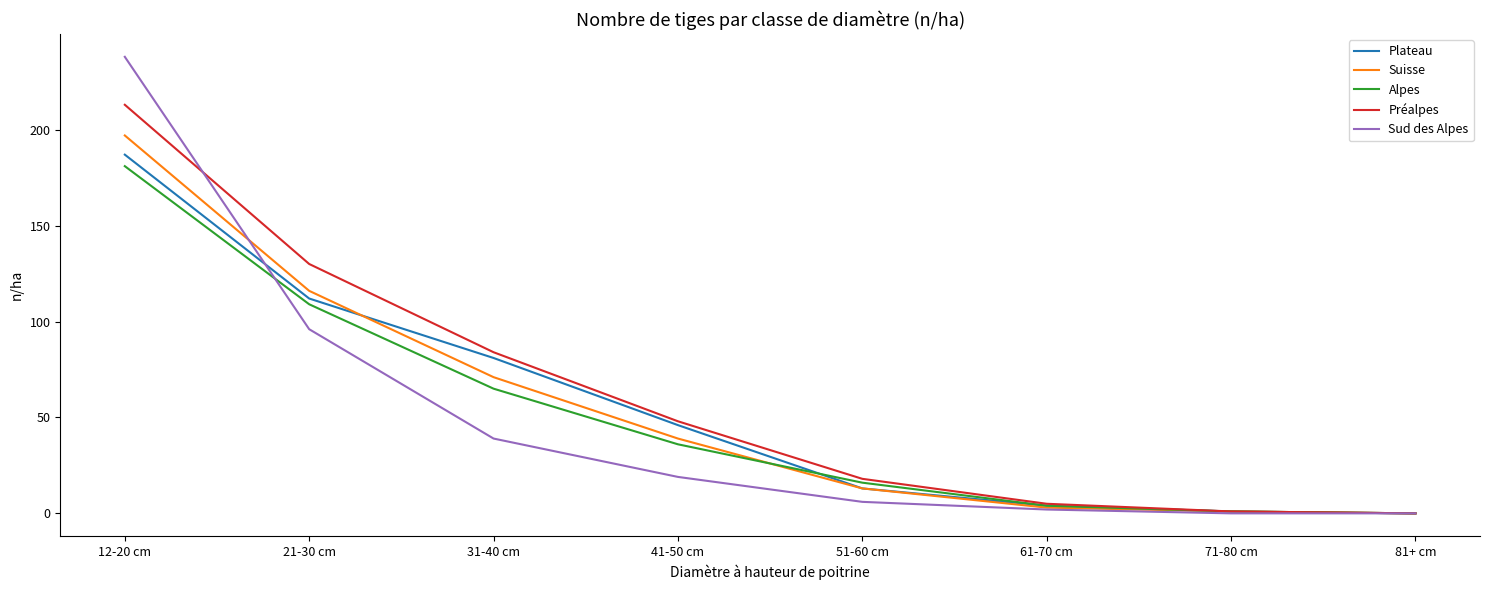

The value of Préalpes at 21-30 cm is 84. True or false?

False